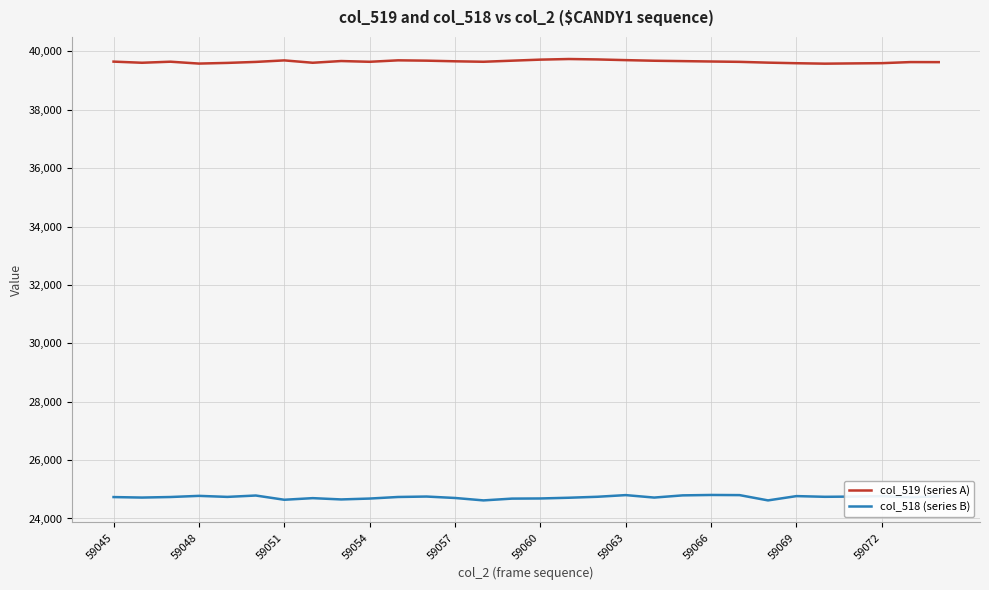

List the series in order of their peak value, highest first.

col_519 (series A), col_518 (series B)